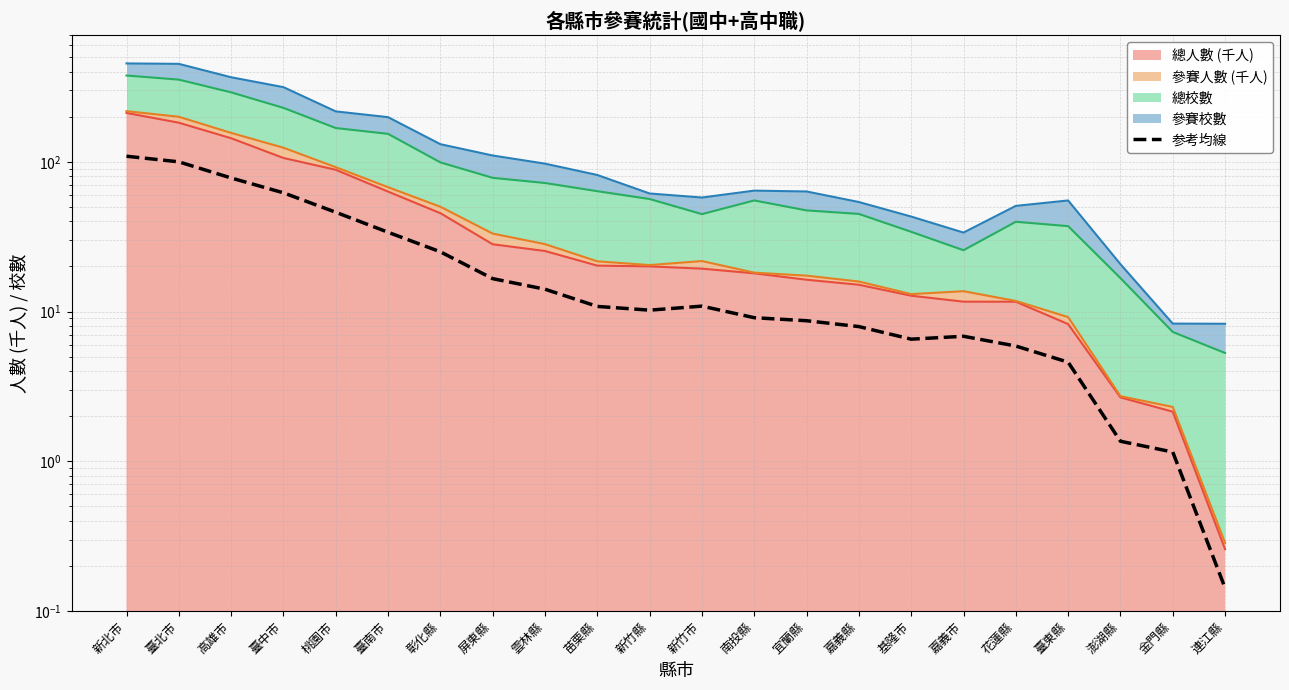

Reading left to right, what are all the values shown in this chart?

新北市=109.0	臺北市=100.0	高雄市=78.0	臺中市=62.1	桃園市=46.0	臺南市=33.8	彰化縣=25.1	屏東縣=16.6	雲林縣=14.1	苗栗縣=10.8	新竹縣=10.2	新竹市=10.9	南投縣=9.1	宜蘭縣=8.7	嘉義縣=7.9	基隆市=6.5	嘉義市=6.8	花蓮縣=5.9	臺東縣=4.6	澎湖縣=1.4	金門縣=1.2	連江縣=0.1